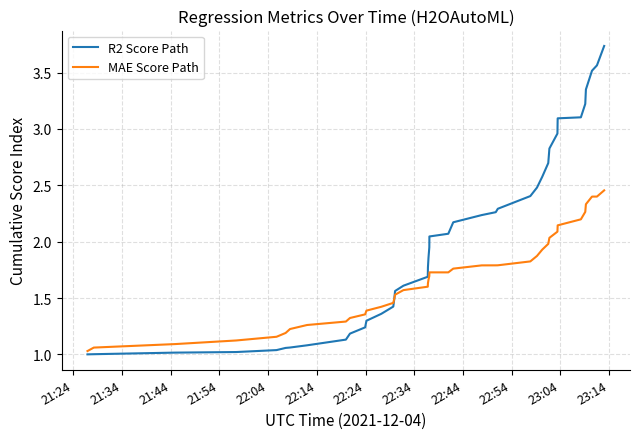

List the series in order of their peak value, lowest first.

MAE Score Path, R2 Score Path